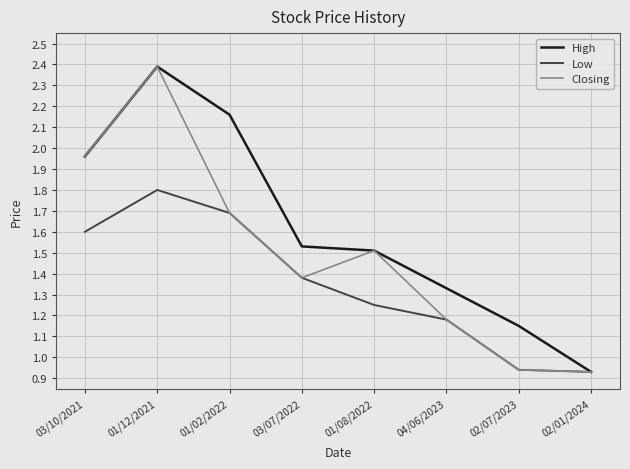

True or false: Closing has a value of 1.7 at 01/02/2022.

True